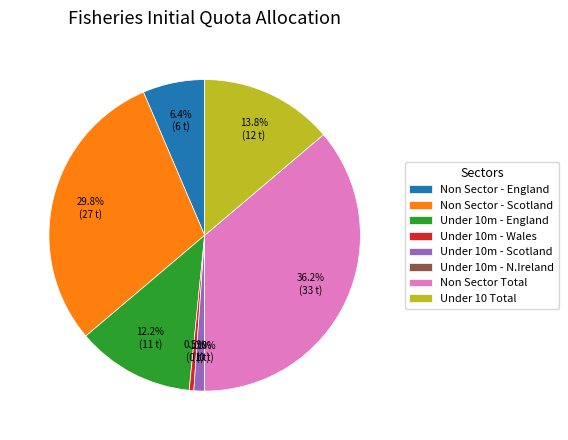

Approximately how many times larger is the value at Non Sector - Scotland compared to Non Sector Total?

0.8